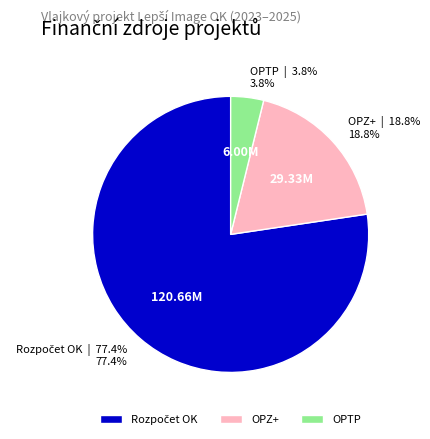

True or false: OPZ+ accounts for 19% of the total.

True